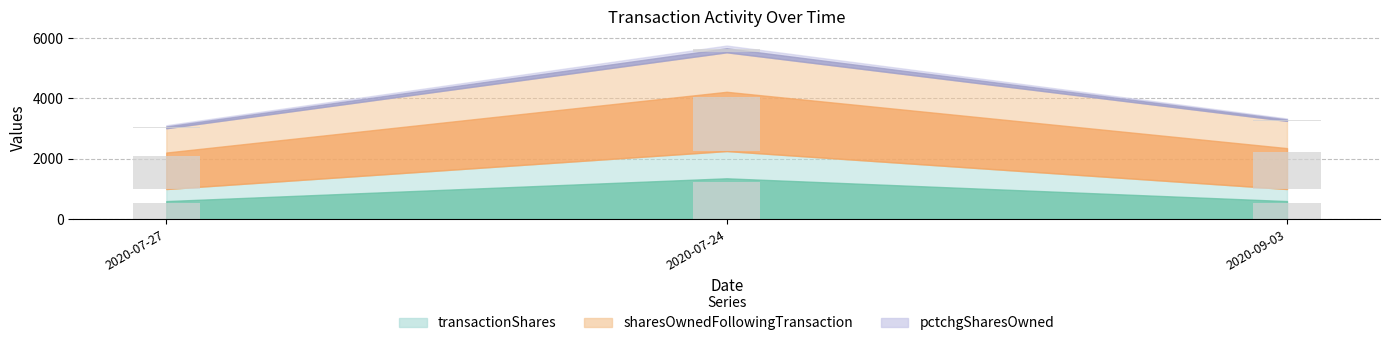

At which category does the chart reach its peak across all series?

2020-07-24